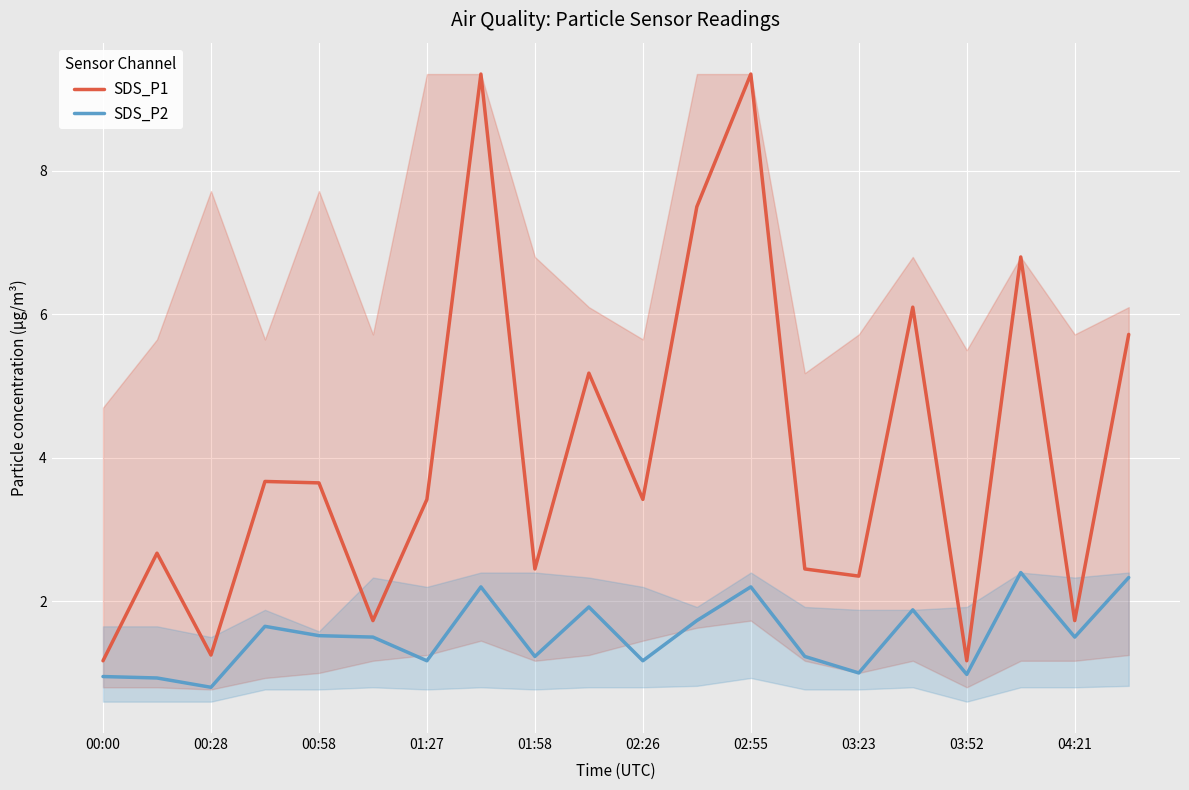

The SDS_P2 series shows 0.9 at 01:58. True or false?

False